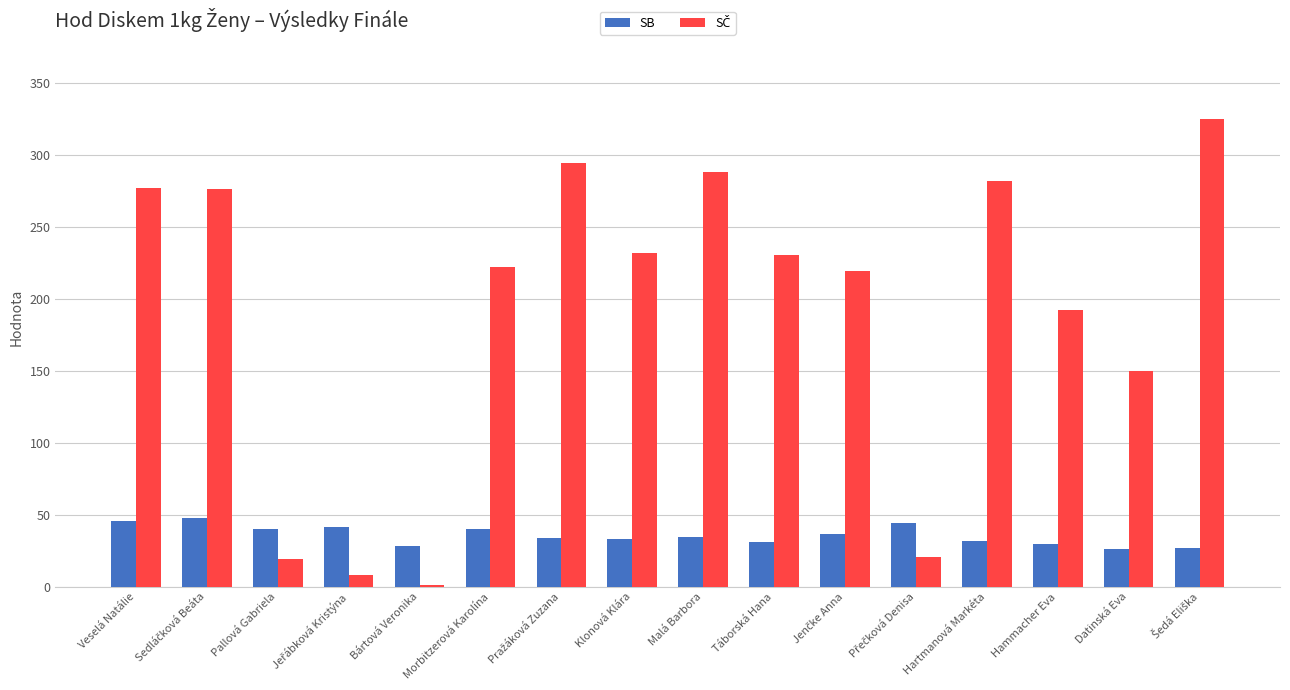

How many groups of bars are there?

16